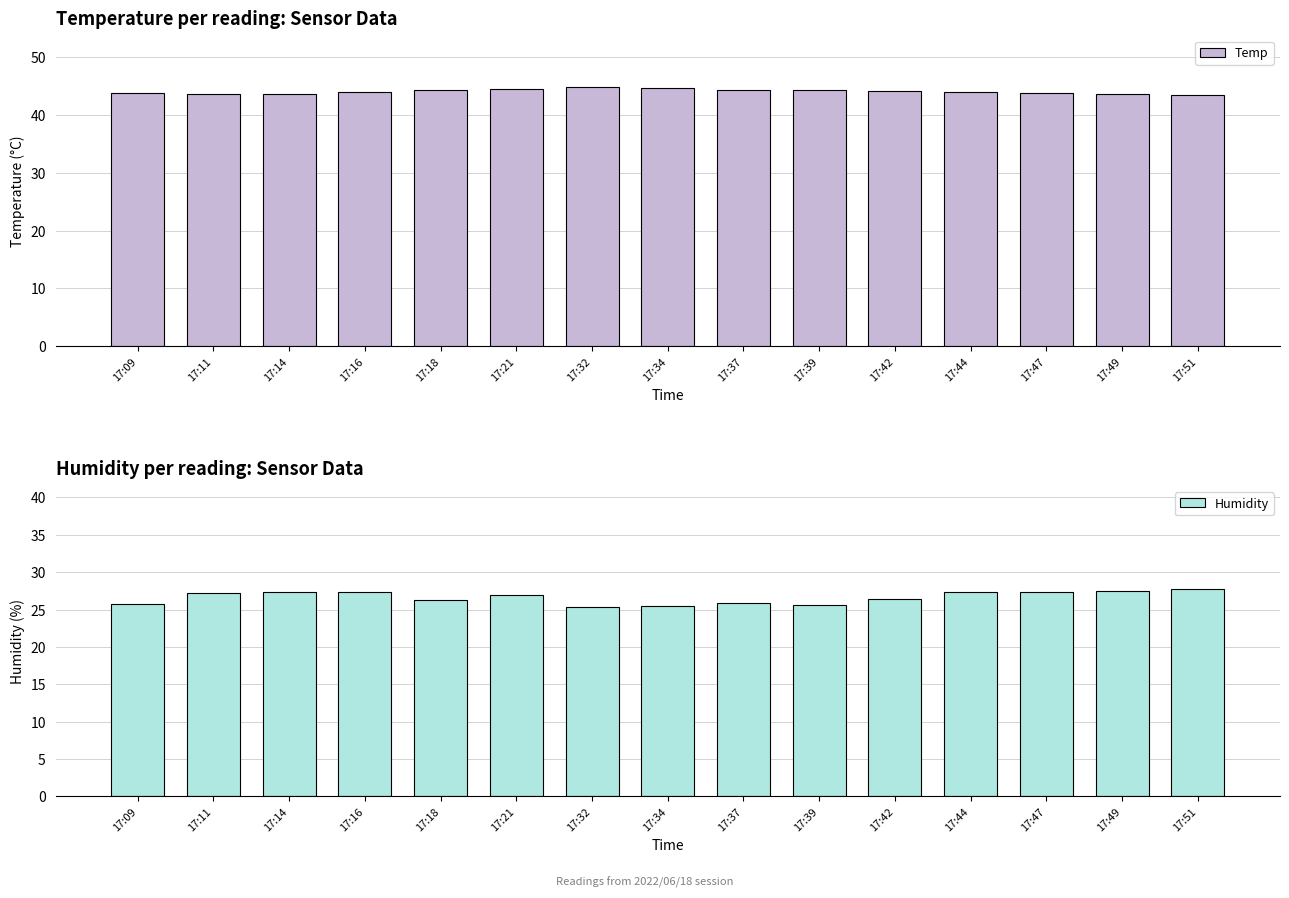

The Temp series shows 43.7 at 17:14. True or false?

True